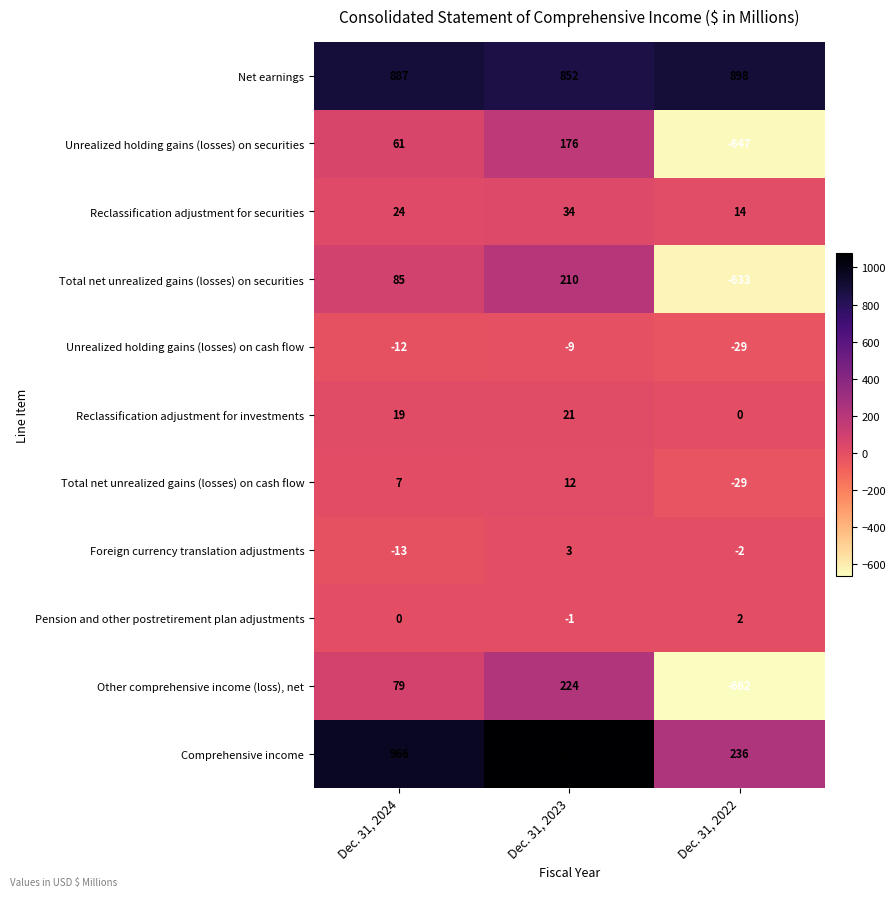

What is the sum of all Unrealized holding gains (losses) on cash flow values?

-50